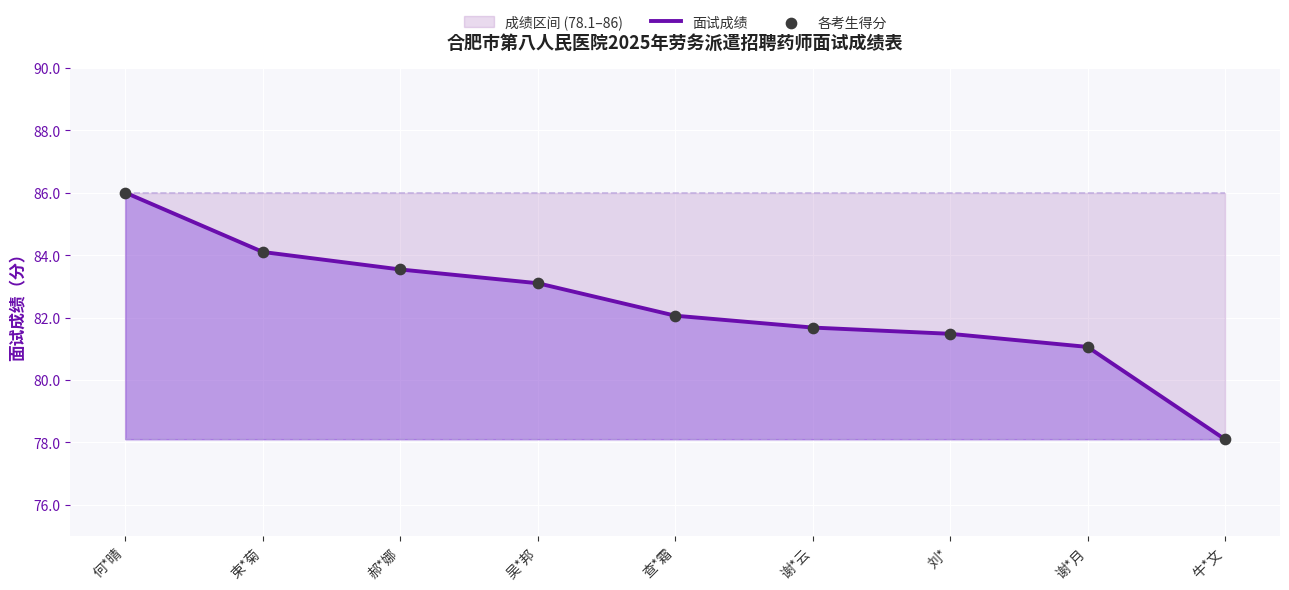

Which series has the largest total across all categories?

面试成绩